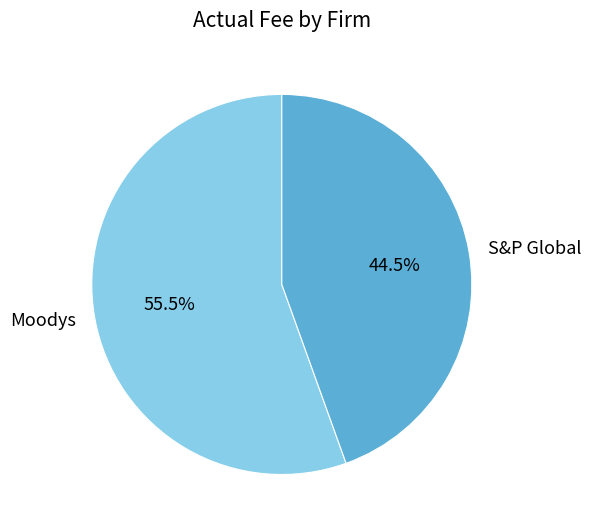

Rank the categories by value from lowest to highest.

S&P Global, Moodys